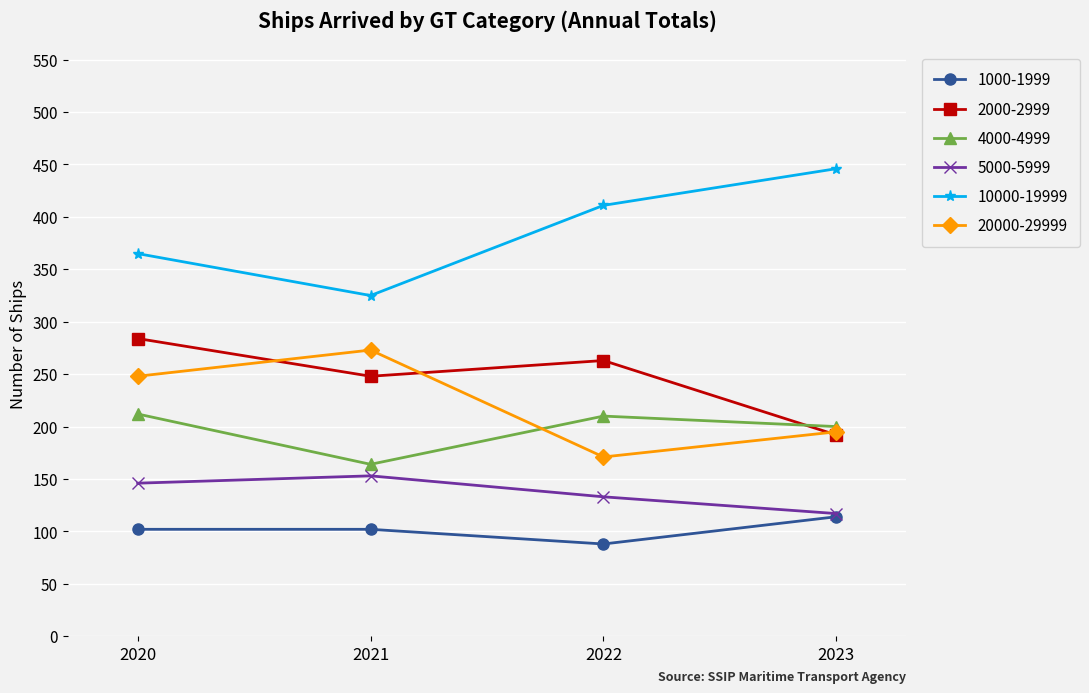

True or false: 10000-19999 and 20000-29999 intersect in this chart.

False